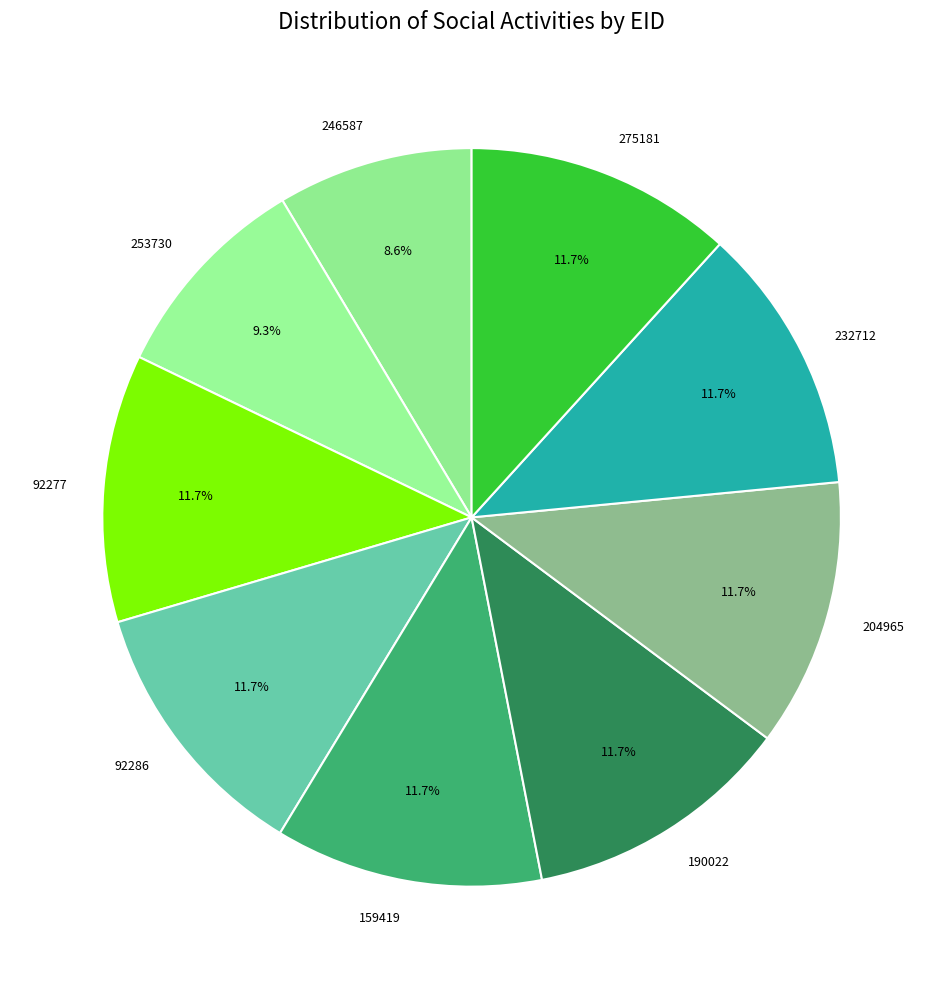

Approximately how many times larger is the value at 159419 compared to 253730?

1.3